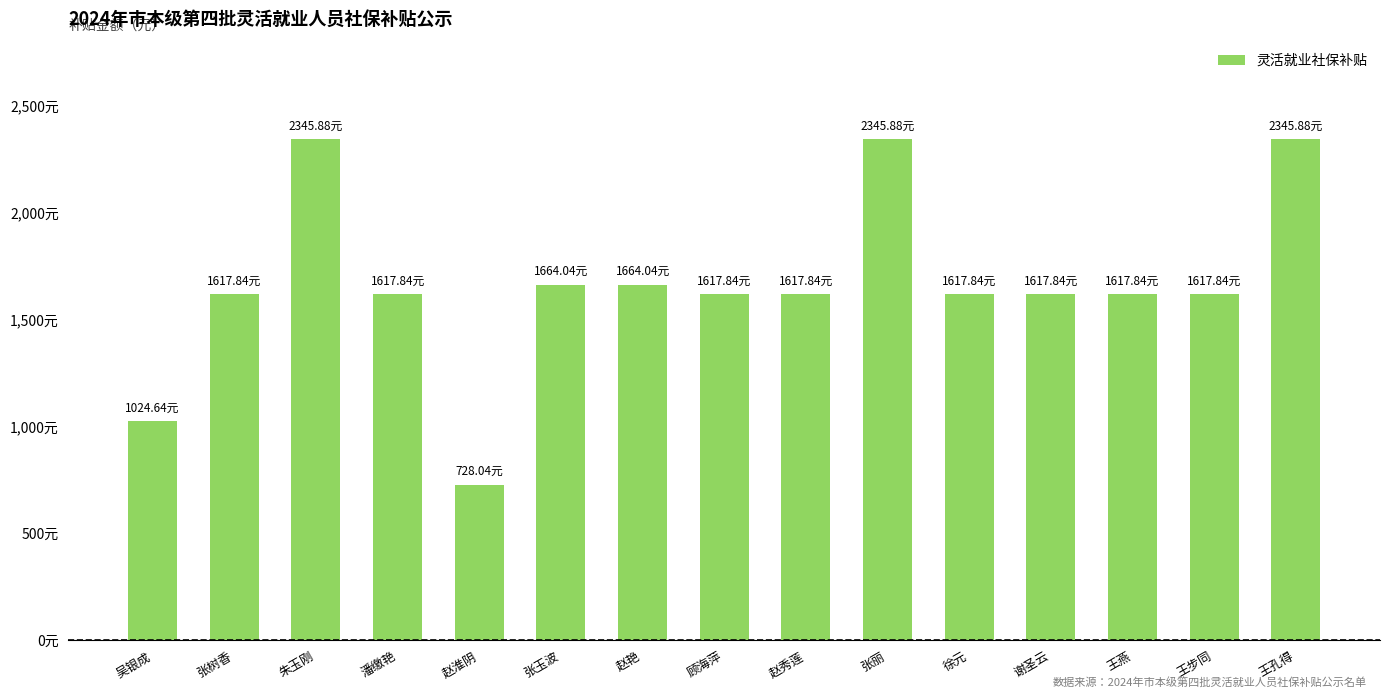

What is the label of the 3rd bar from the left?

朱玉刚